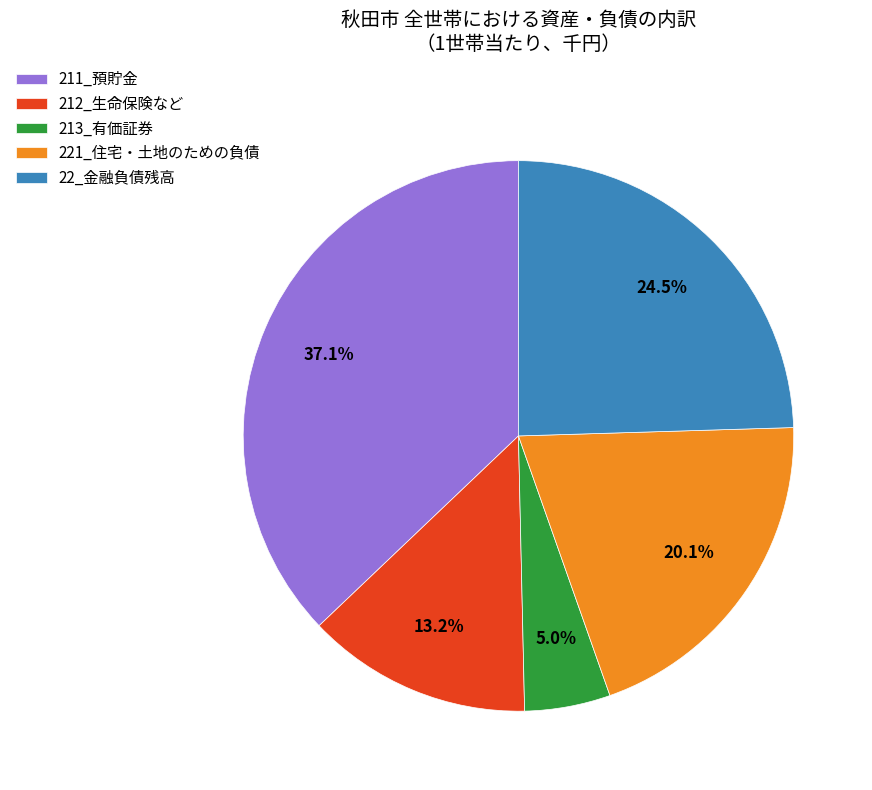

Does any single category account for the majority?

No